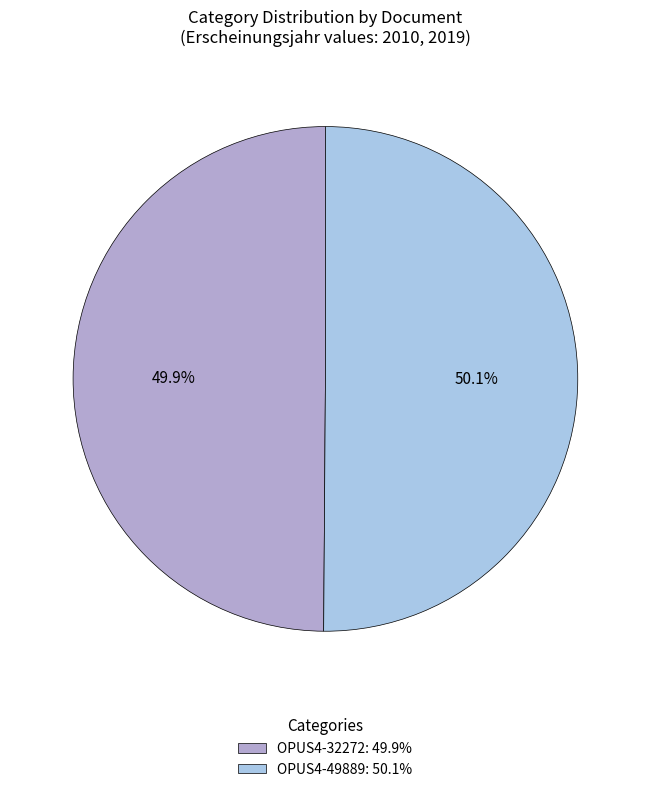

Approximately how many times larger is the value at OPUS4-32272: 49.9% compared to OPUS4-49889: 50.1%?

1.0